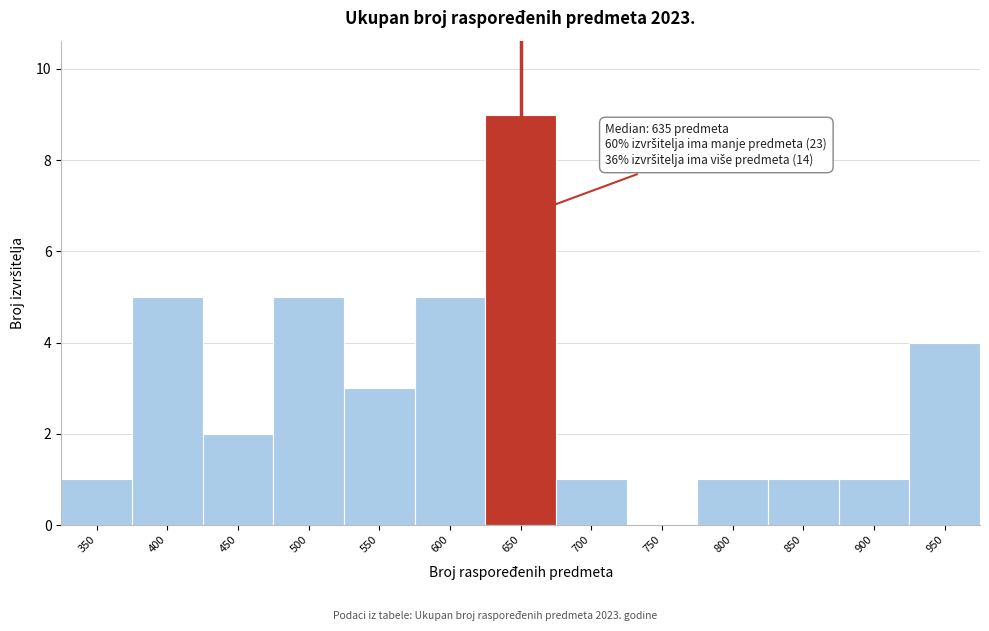

Reading left to right, list all the values displayed in this chart.

350=1	400=5	450=2	500=5	550=3	600=5	650=9	700=1	750=0	800=1	850=1	900=1	950=4